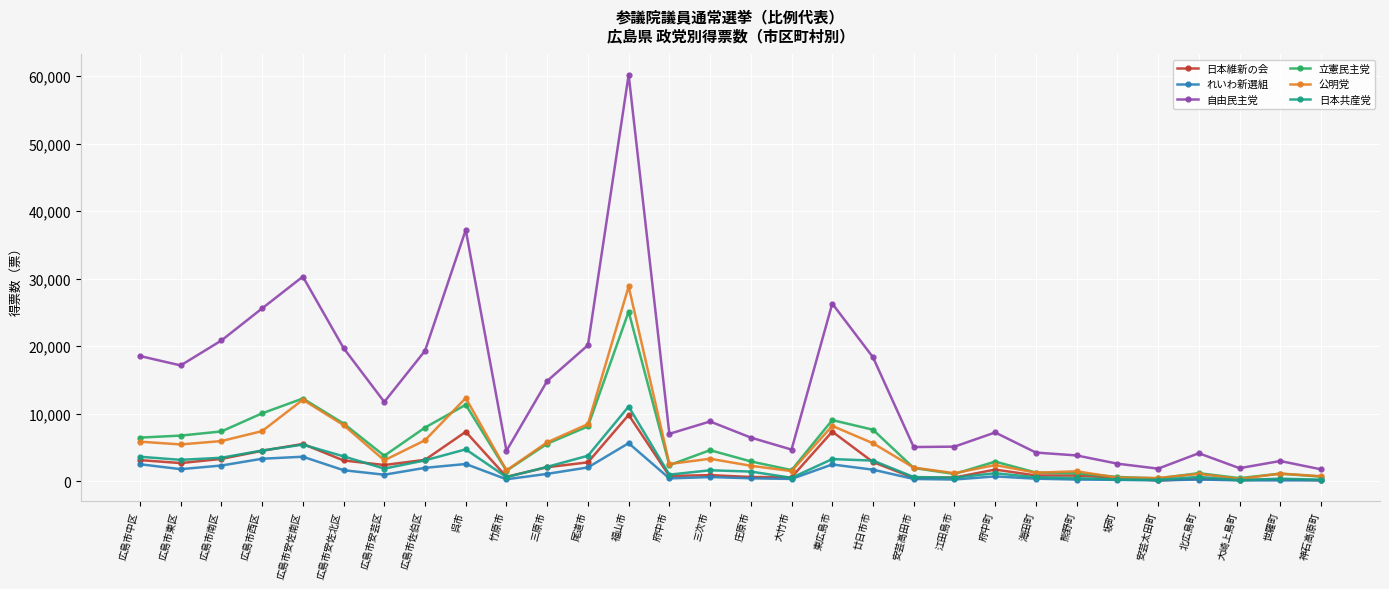

True or false: 自由民主党 and 日本共産党 intersect in this chart.

False